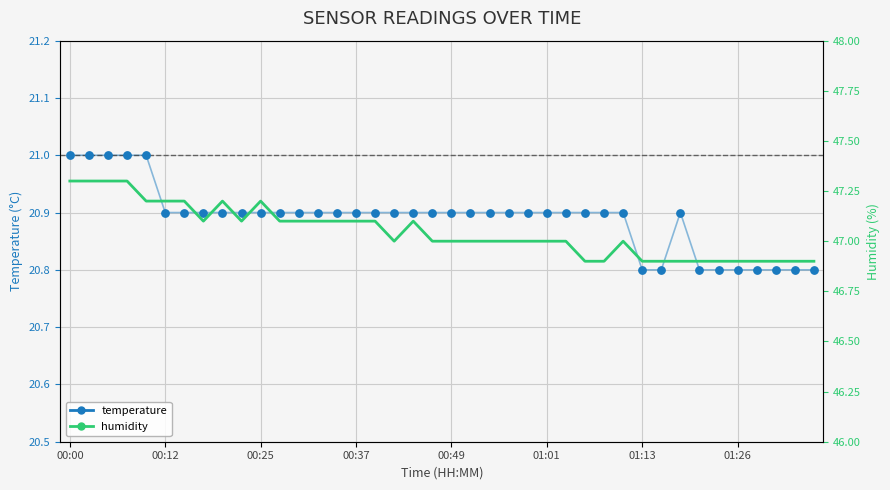

At which category is the sum across all series the highest?

00:00